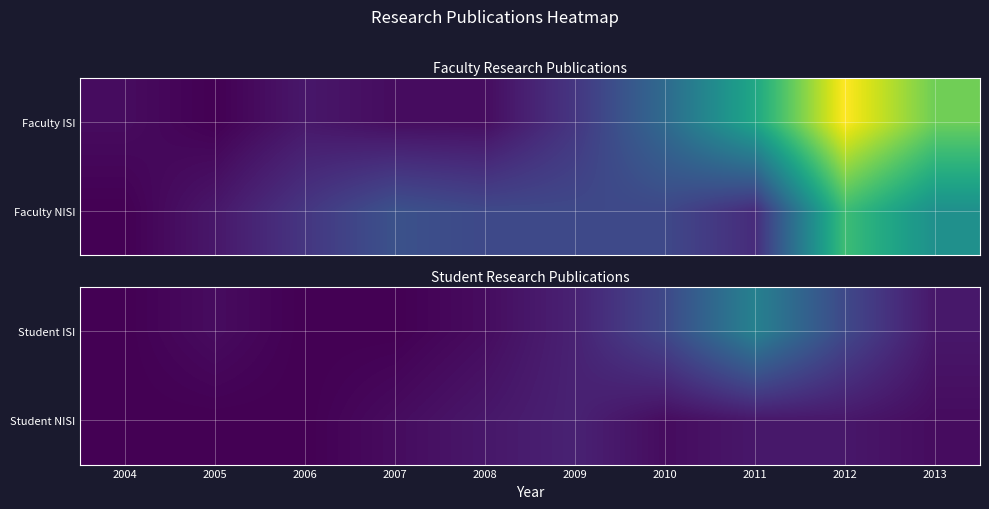

Count the number of categories in the chart.

10